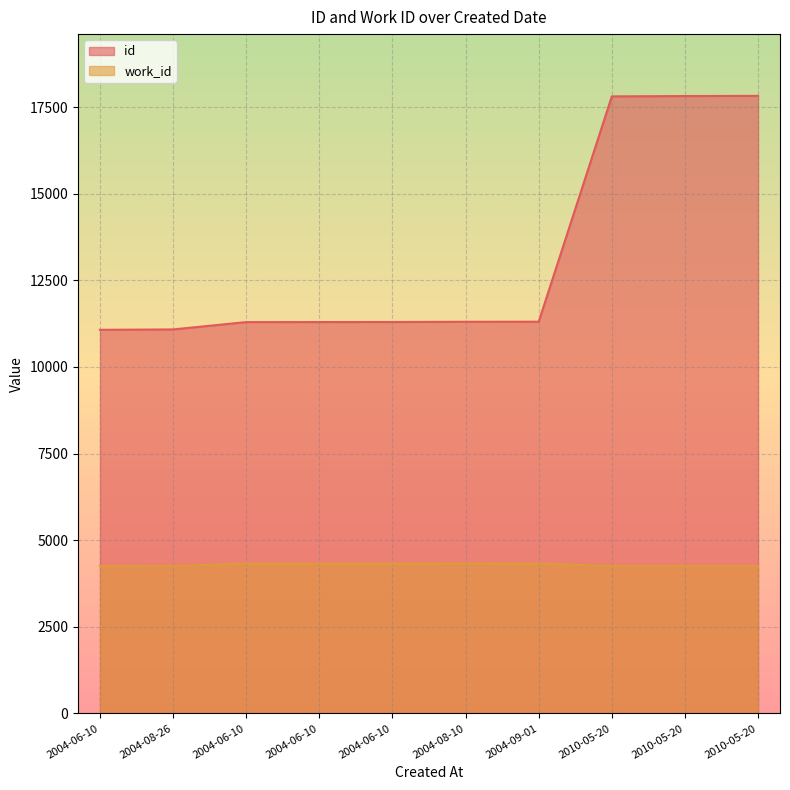

At which category does work_id reach its first local peak?

2004-08-10